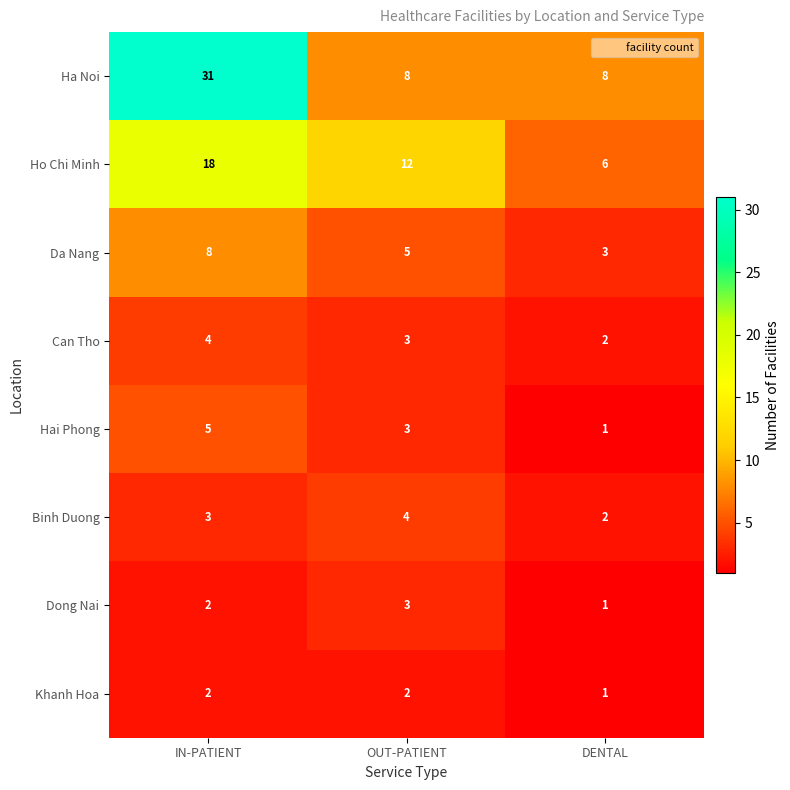

Which series has the largest total across all categories?

Ha Noi